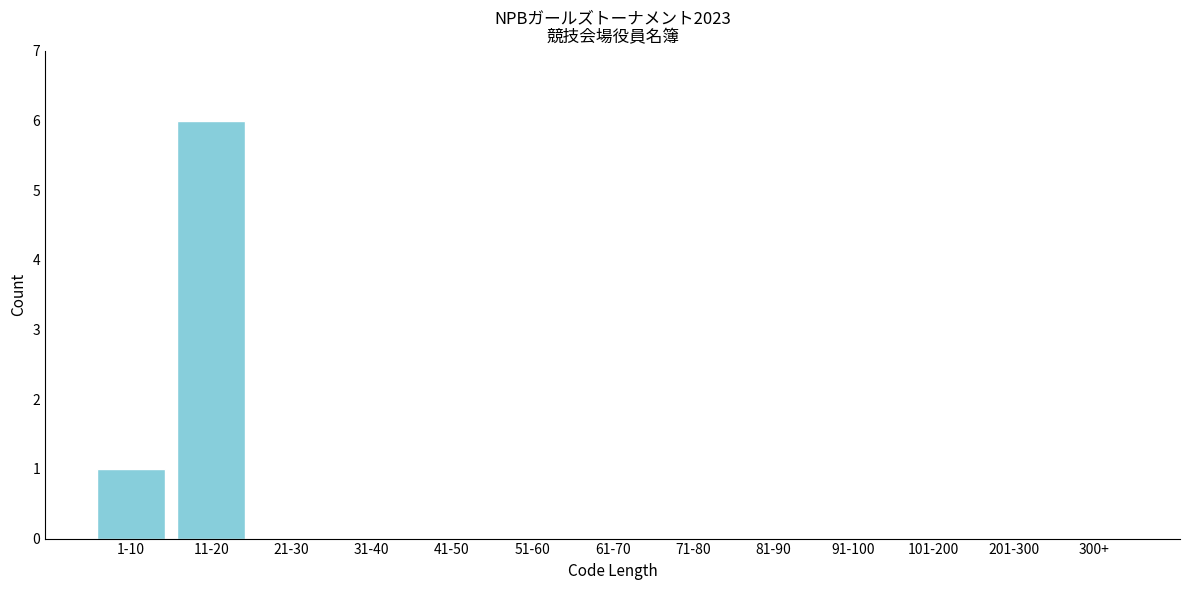

Reading left to right, extract all data points from this chart.

1-10=1	11-20=6	21-30=0	31-40=0	41-50=0	51-60=0	61-70=0	71-80=0	81-90=0	91-100=0	101-200=0	201-300=0	300+=0